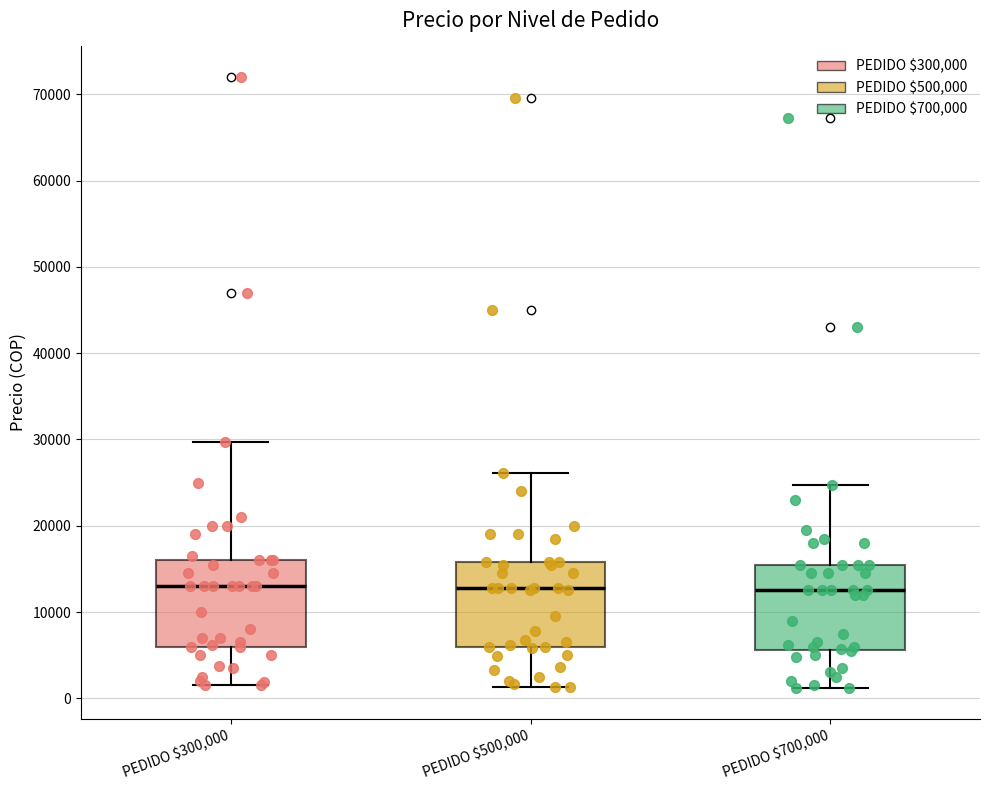

Where does the upper whisker of the box for PEDIDO $500,000 end on the y-axis? The values are not printed on the chart, so give them approximately, as read against the axis.

26000